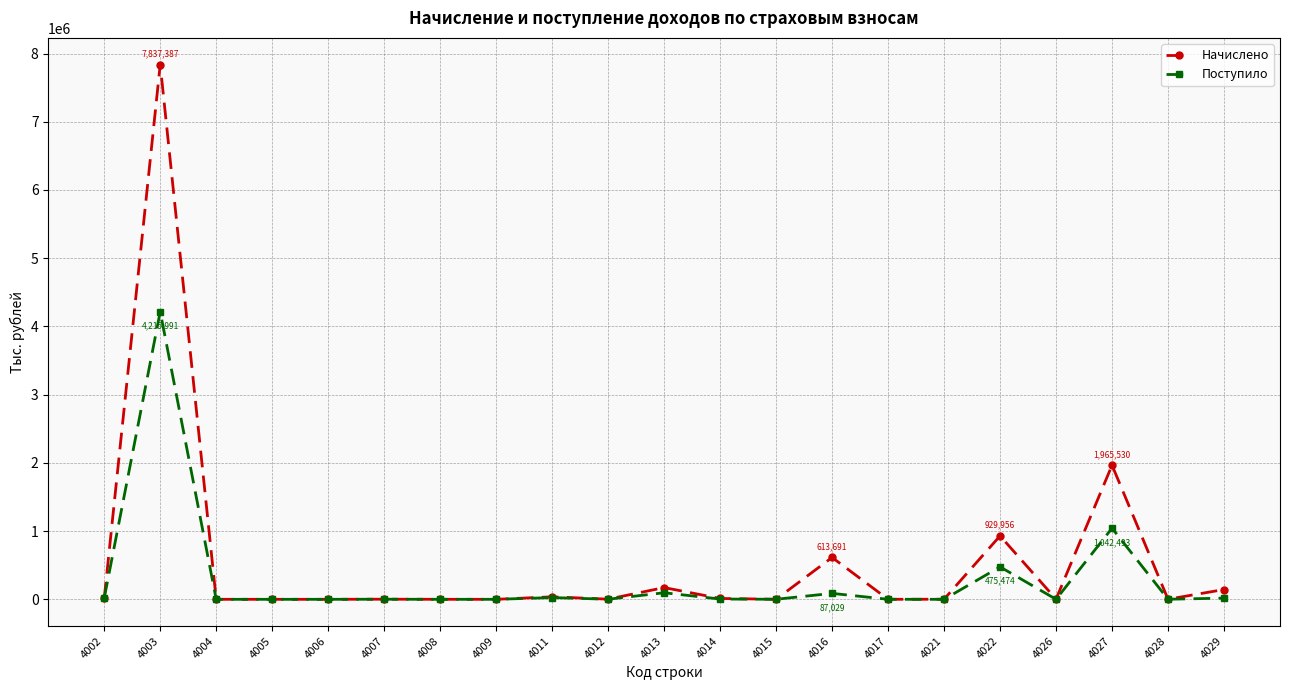

What is the maximum value shown in the chart?

7837387